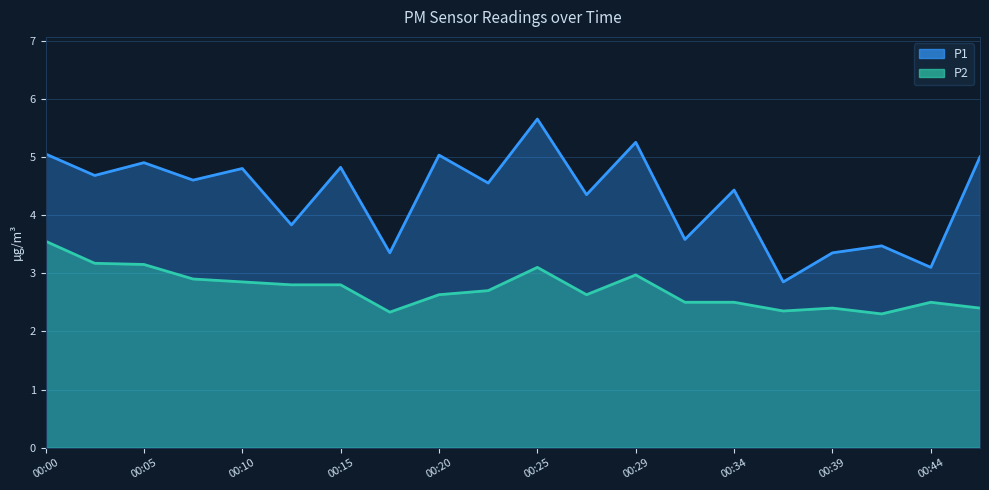

Between 00:15 and 00:10, which is larger?

00:10